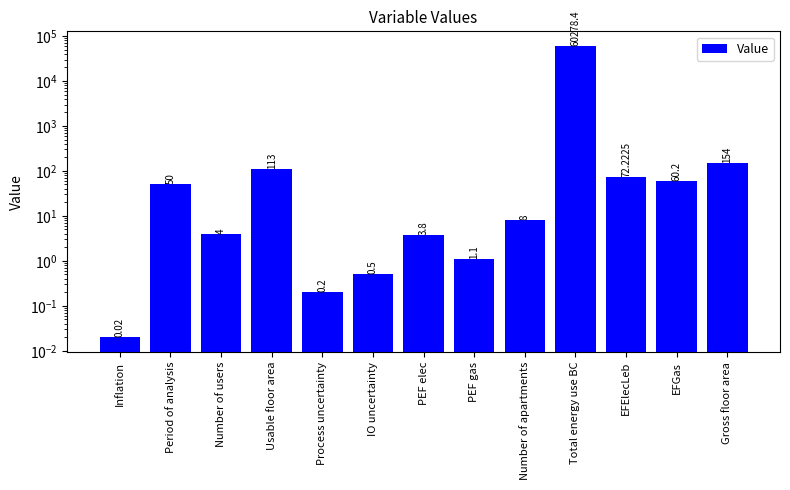

What is the label of the 8th bar from the right?

IO uncertainty